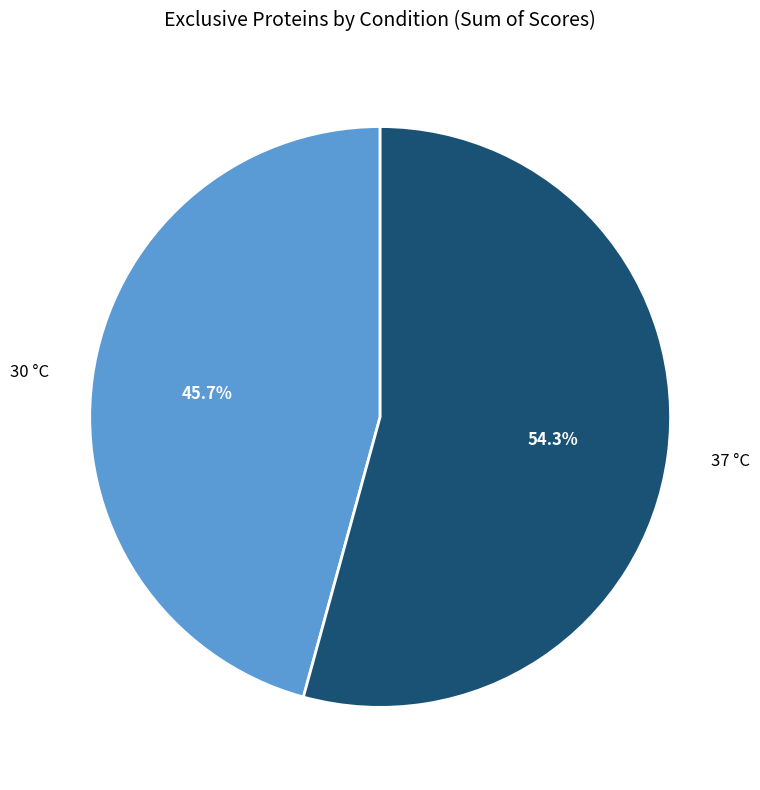

Is there a majority slice in this chart?

Yes